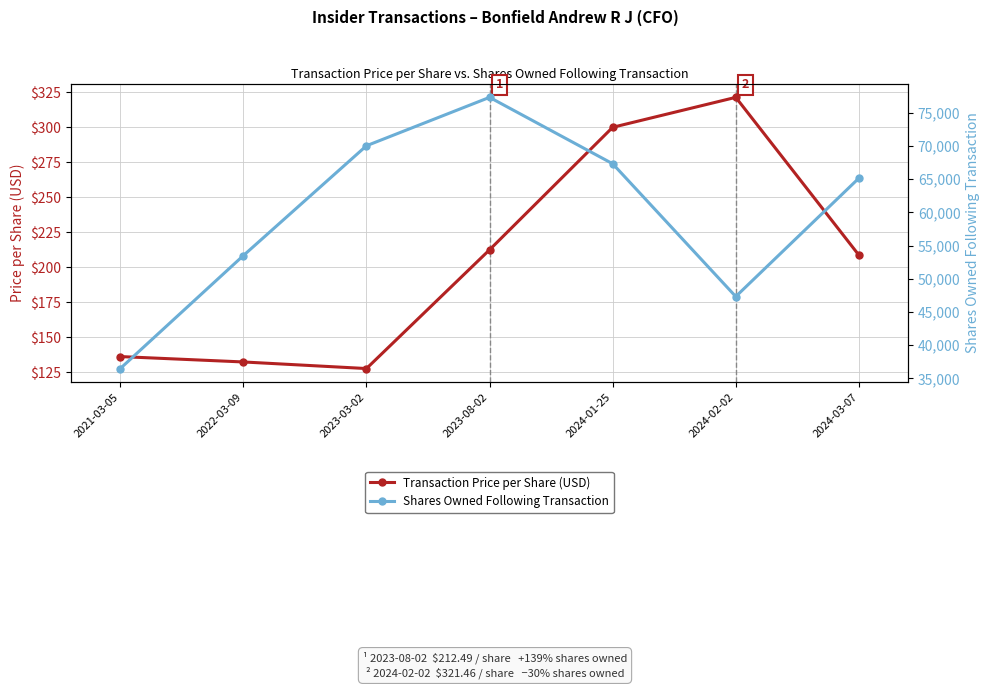

True or false: Shares Owned Following Transaction and Transaction Price per Share (USD) cross at least once.

False